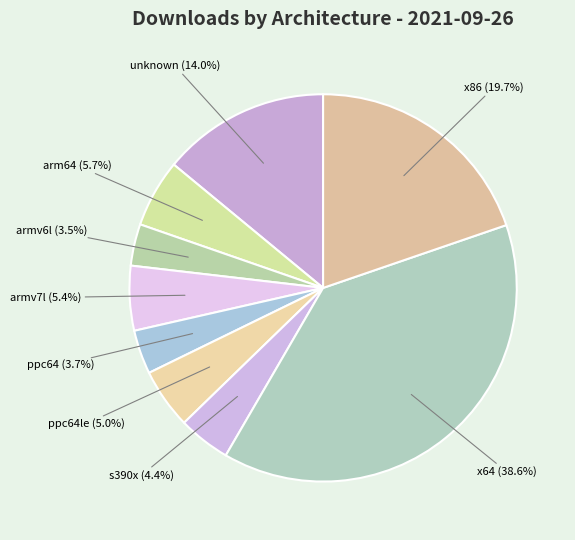

What percentage is NOT represented by arm64 (5.7%)?

94.3%